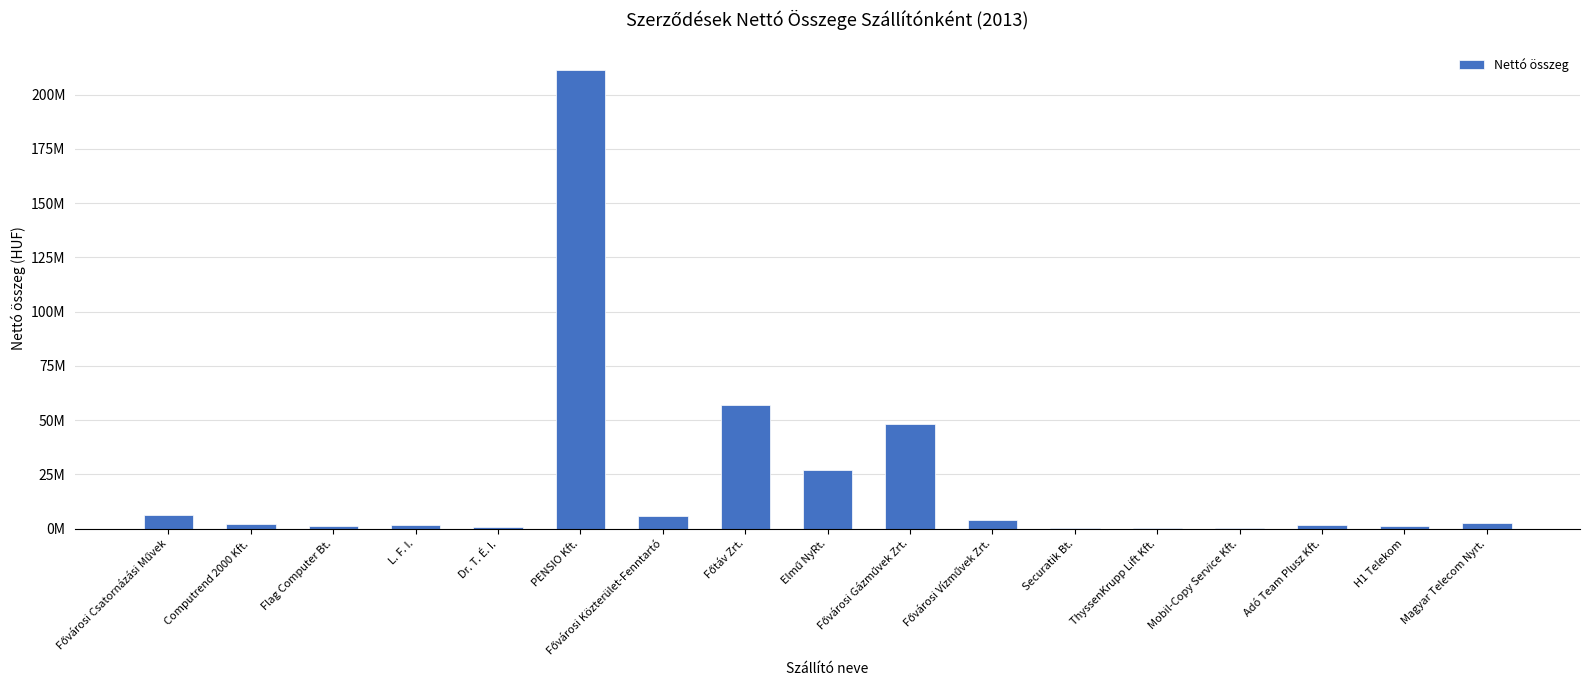

Are the bars horizontal?

No